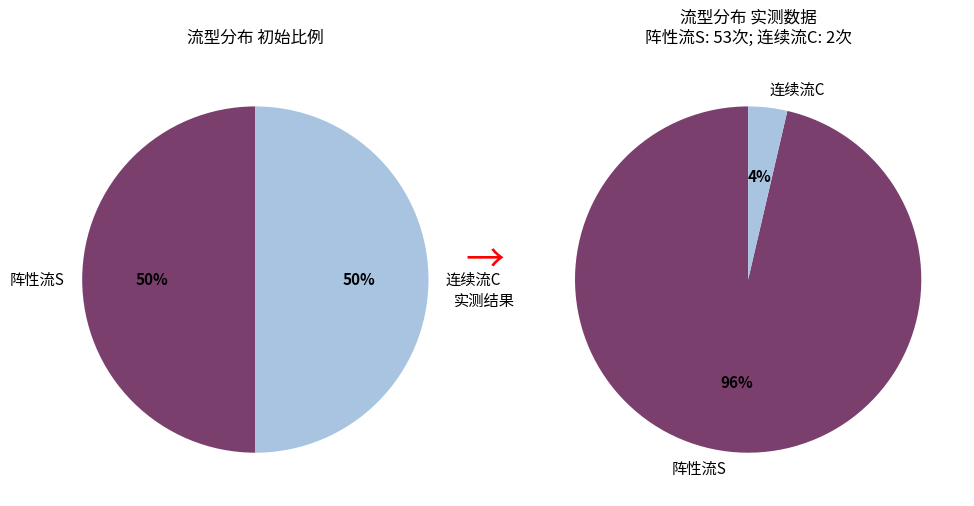

Rank the categories by value from highest to lowest.

阵性流S, 连续流C